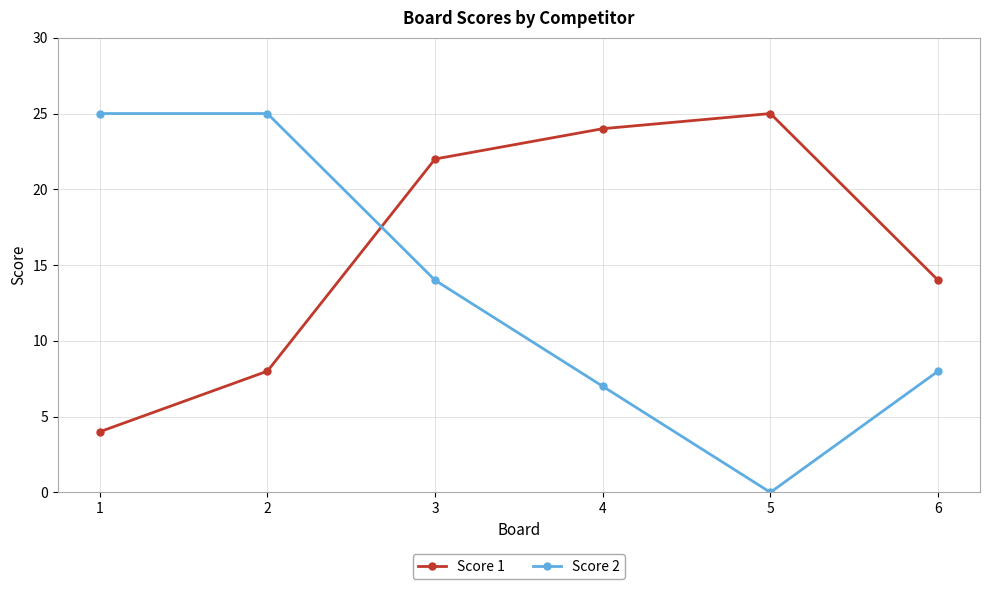

What is the maximum value for Score 1?

25